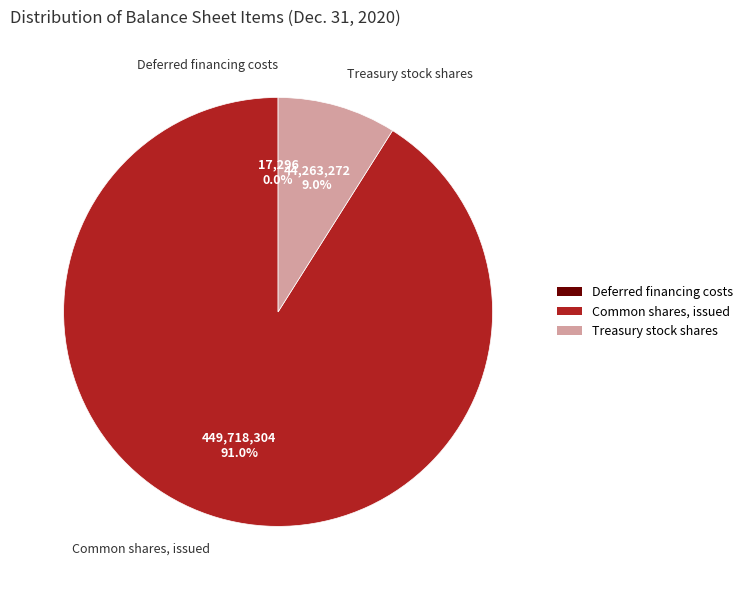

Is there any slice that represents more than half of the pie?

Yes